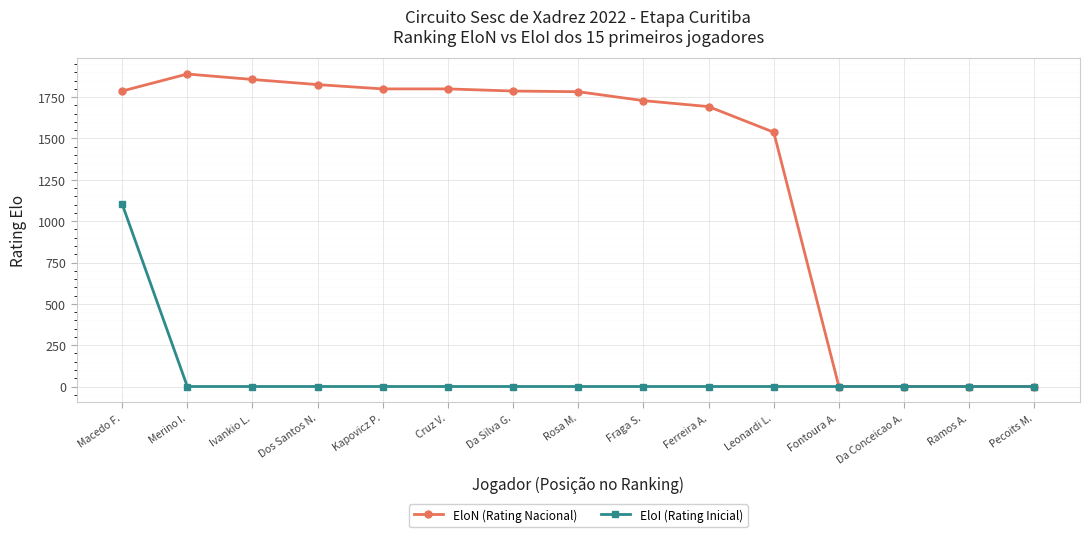

What is the average value of the EloN (Rating Nacional) series?

1299